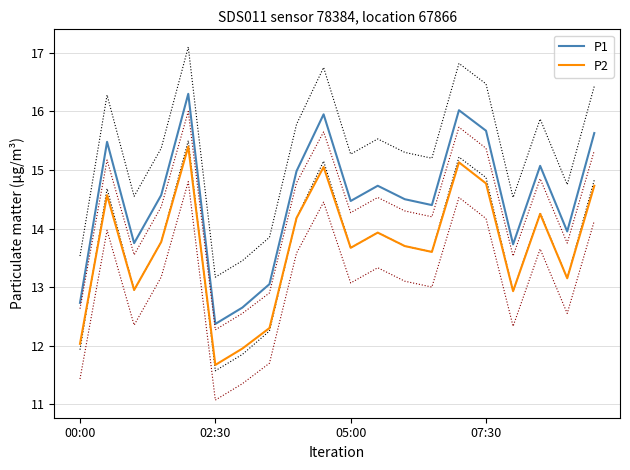

Which category has the lowest value in the P2 series?

02:30